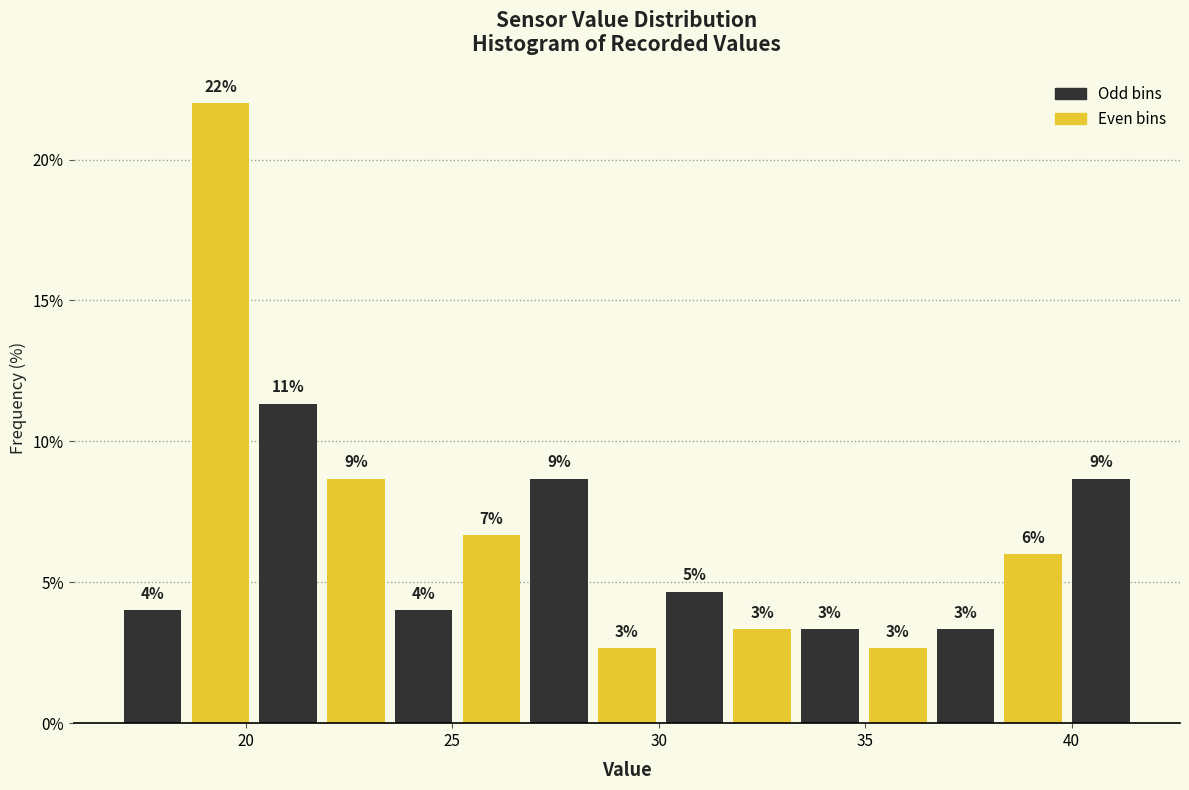

Read against the x-axis, roughly where is the centre of the tallest bar?

19.5